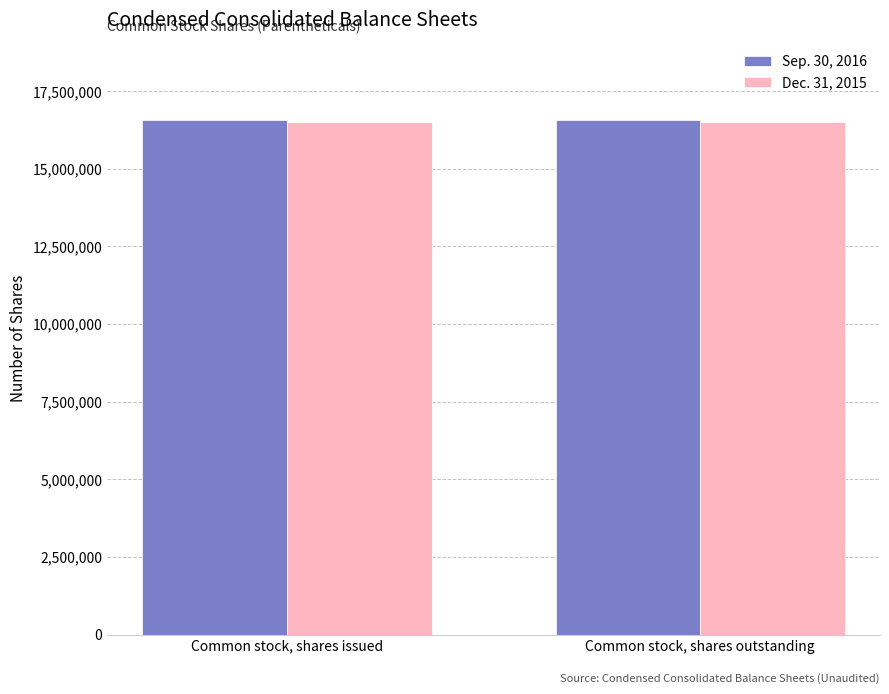

What is the sum of the Sep. 30, 2016 values at Common stock, shares issued and Common stock, shares outstanding?

33165998